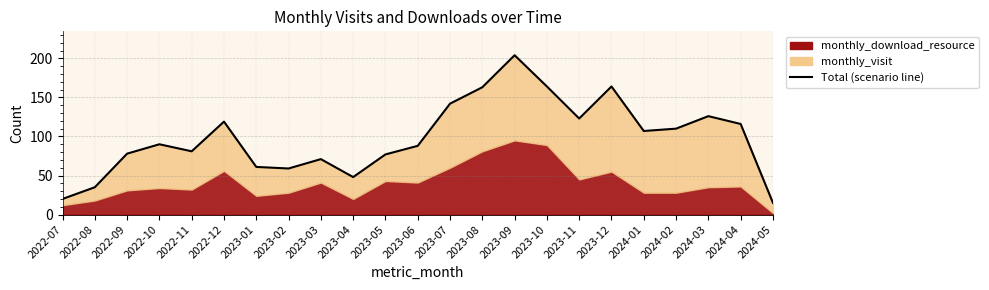

True or false: the data shows 167 at 2023-11.

False